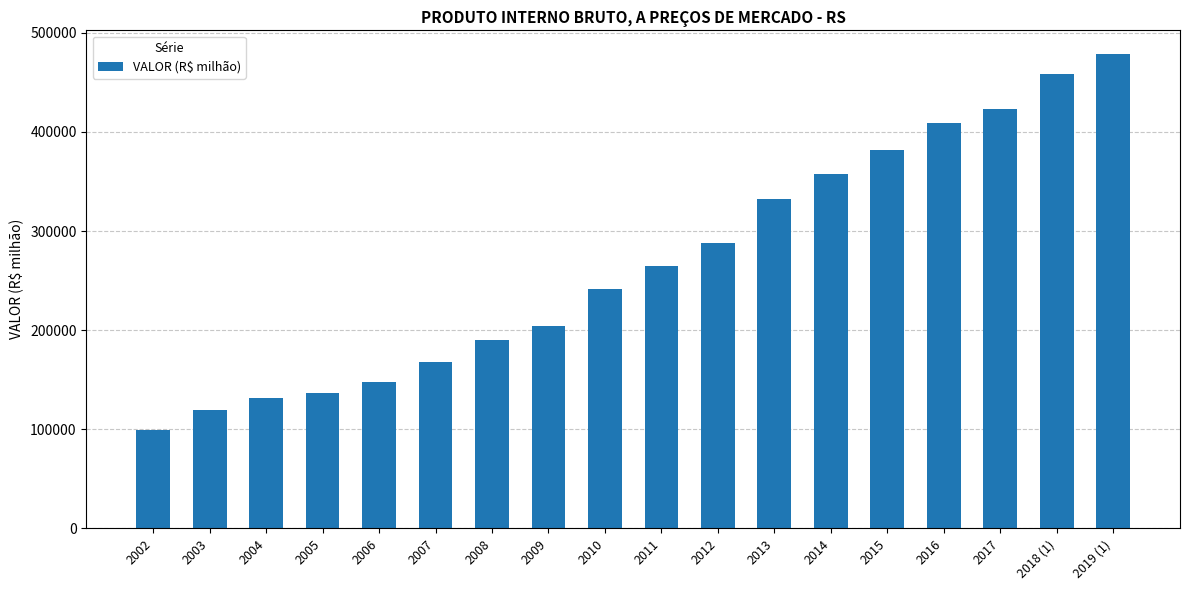

What is the difference between the maximum and minimum values?

379716.3